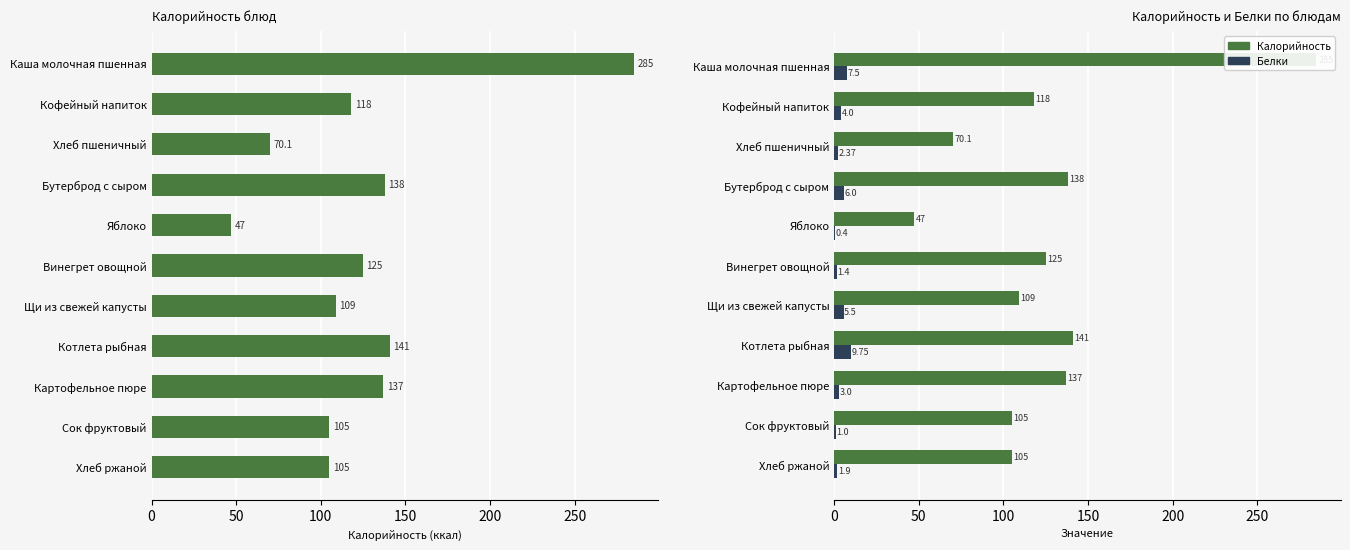

True or false: Белки has a value of 0.4 at Сок фруктовый.

False